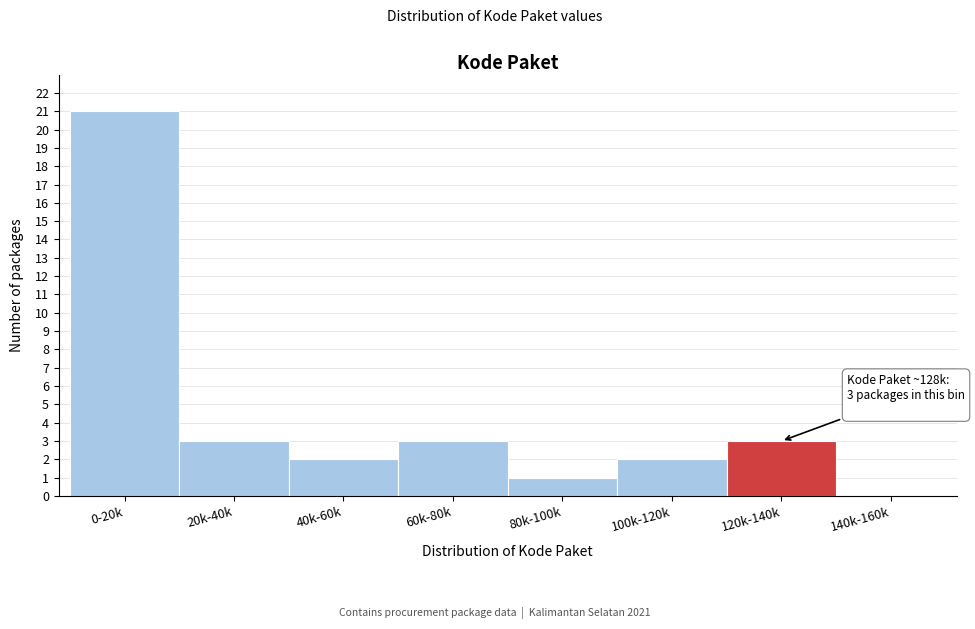

Reading right to left, list all the values displayed in this chart.

140k-160k=0	120k-140k=3	100k-120k=2	80k-100k=1	60k-80k=3	40k-60k=2	20k-40k=3	0-20k=21